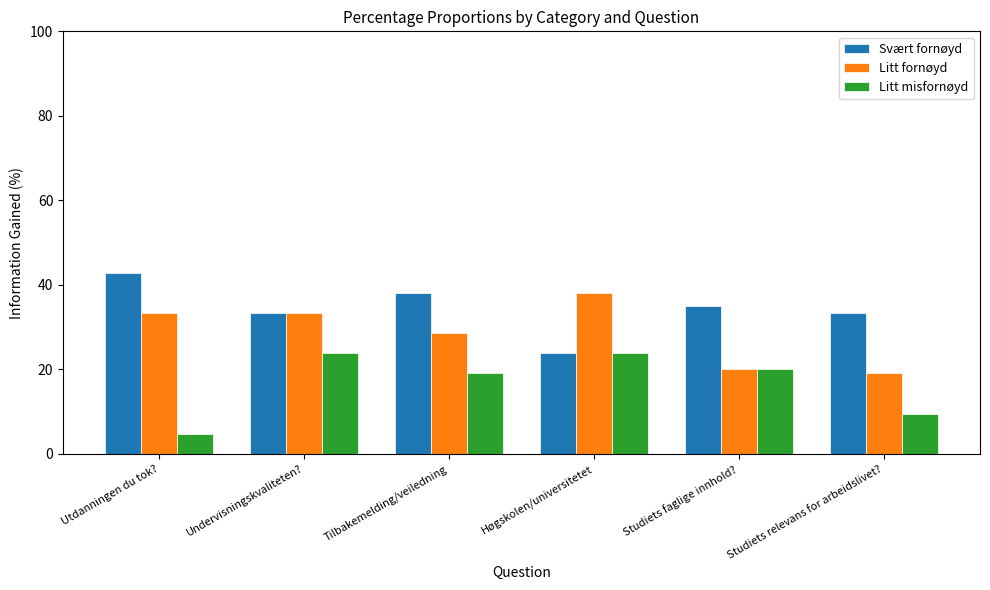

What are all the series names shown in the legend?

Svært fornøyd, Litt fornøyd, Litt misfornøyd